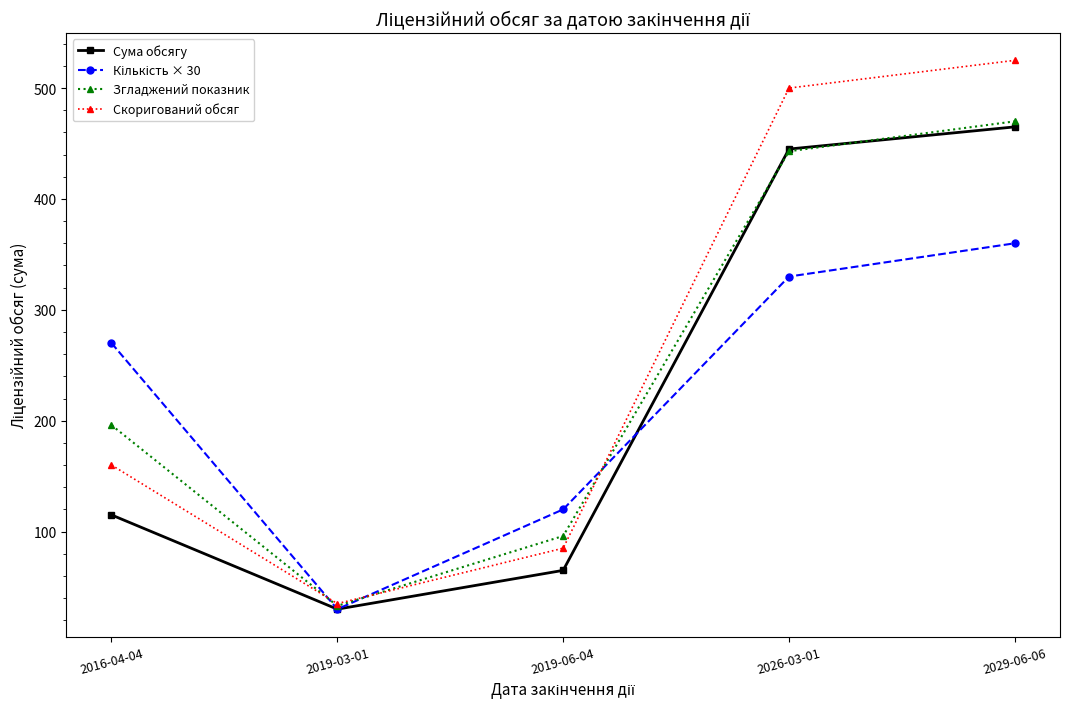

What is the lowest value of the Згладжений показник series?

33